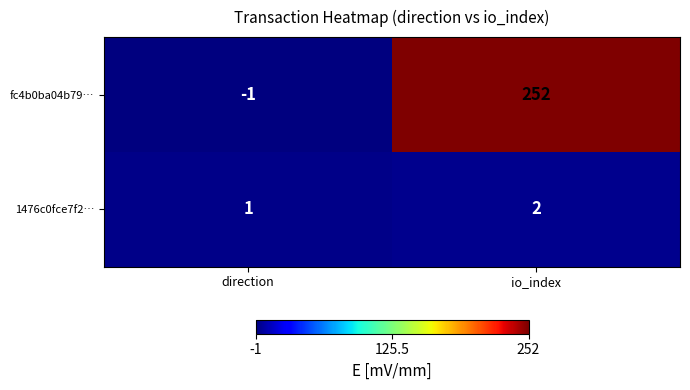

Reading left to right, list all the values displayed in this chart.

fc4b0ba04b79…: direction=-1	io_index=252
1476c0fce7f2…: direction=1	io_index=2